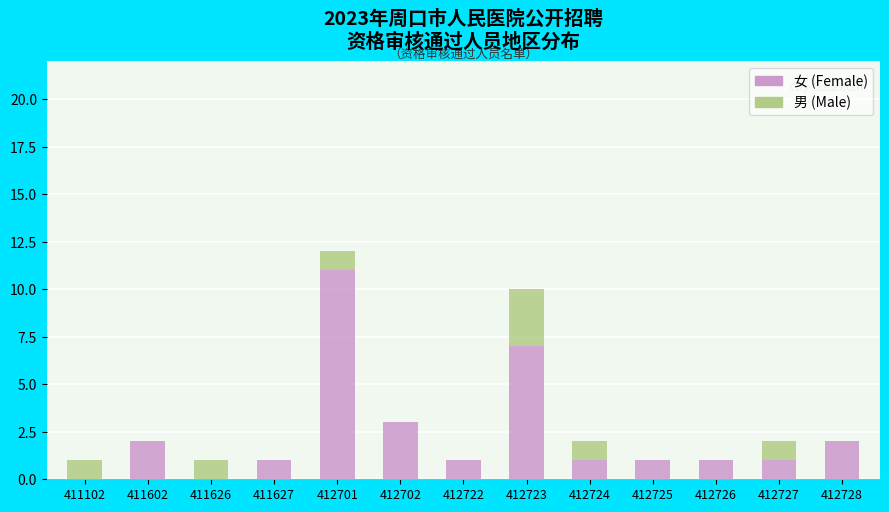

What is the sum of the 女 (Female) values at 412725 and 411102?

1